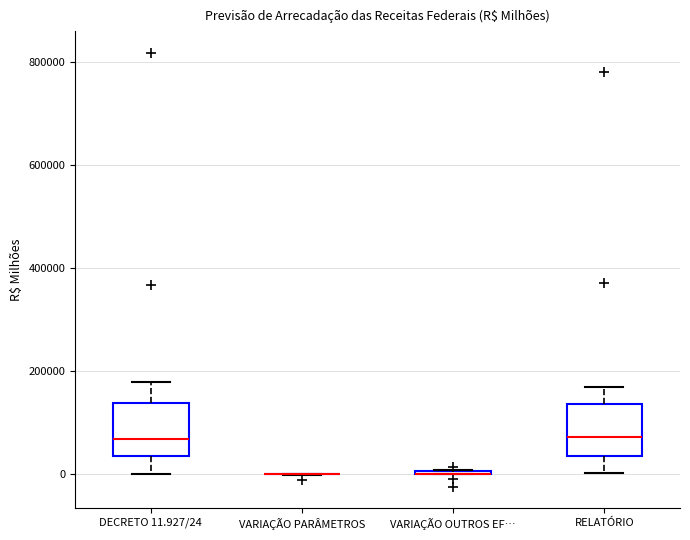

Reading left to right, transcribe this box plot: for each box, give where its median line is, the range the box spans, and where its two whiskers end, as read against the y-axis. The values are not printed on the chart, so give them approximately, as read against the axis.

DECRETO 11.927/24: median 60000, box 40000 to 140000, whiskers 0 to 180000
VARIAÇÃO PARÂMETROS: box collapsed to a line at 0, whiskers 0 to 0
VARIAÇÃO OUTROS EF…: box collapsed to a line at 0, whiskers 0 to 0
RELATÓRIO: median 80000, box 40000 to 140000, whiskers 0 to 160000